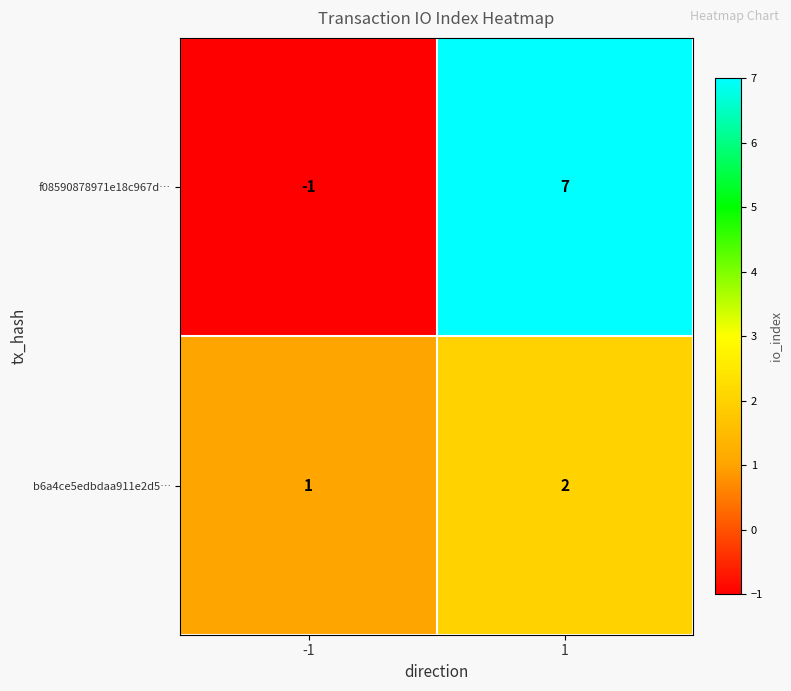

Is the value of f08590878971e18c967d… at -1 greater than the value of b6a4ce5edbdaa911e2d5… at -1?

No